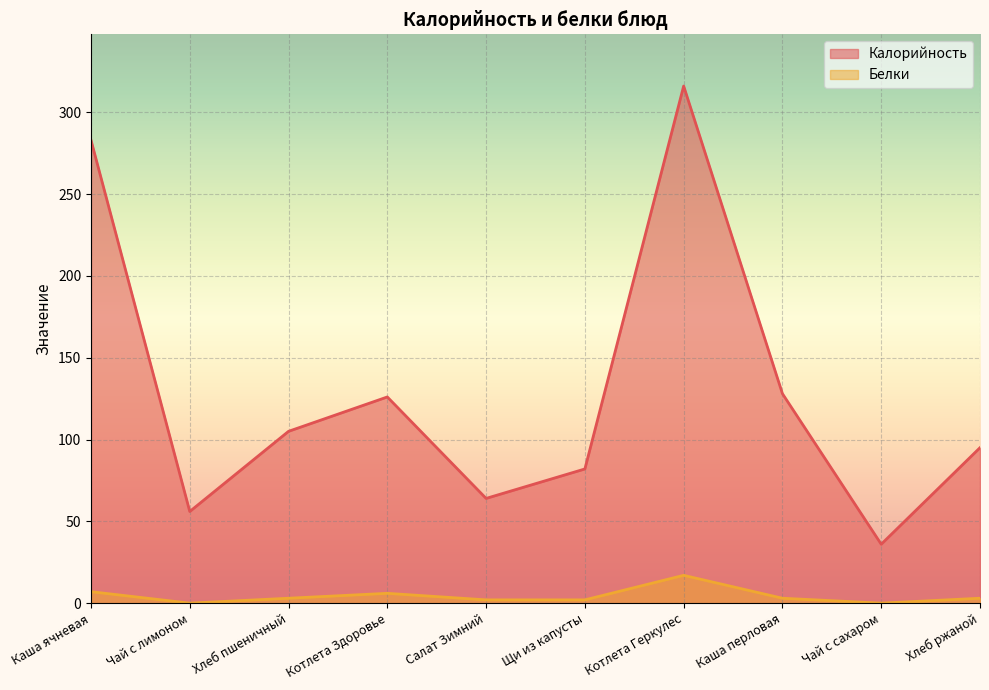

What is the difference between the highest and lowest values at Каша ячневая?

276